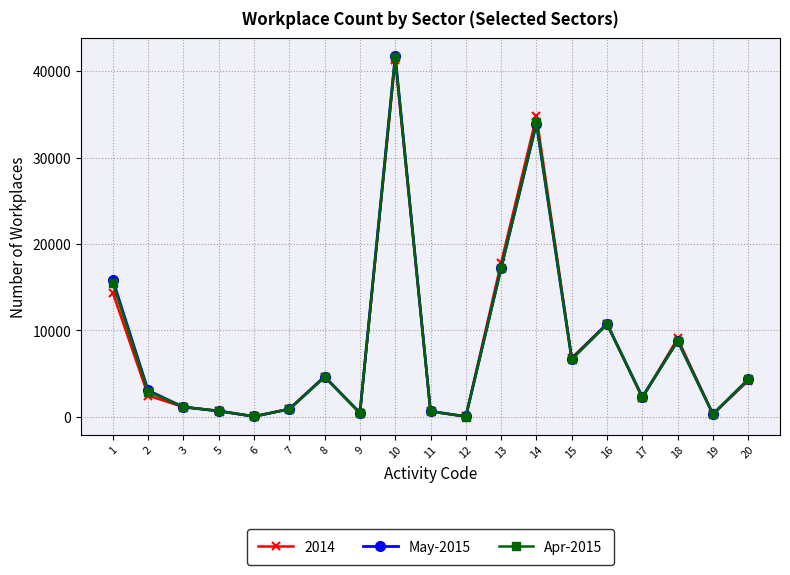

The May-2015 series shows 1019 at 11. True or false?

False